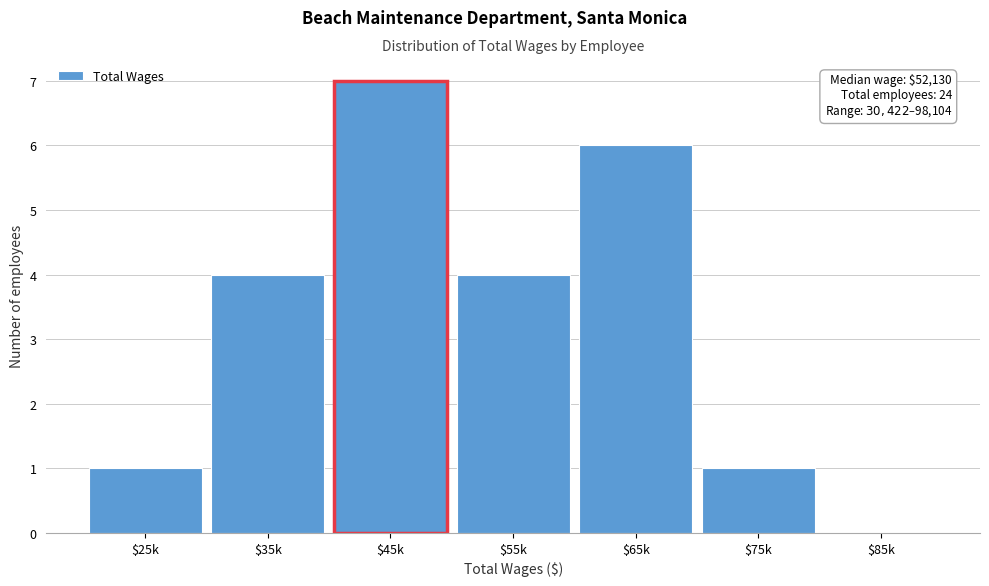

True or false: the data shows 4 at $55k.

True